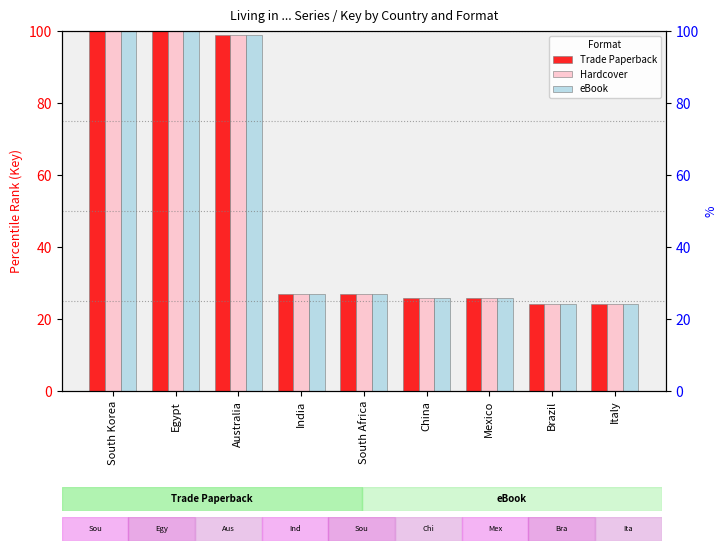

What is the total value across all series at South Korea?

300.0